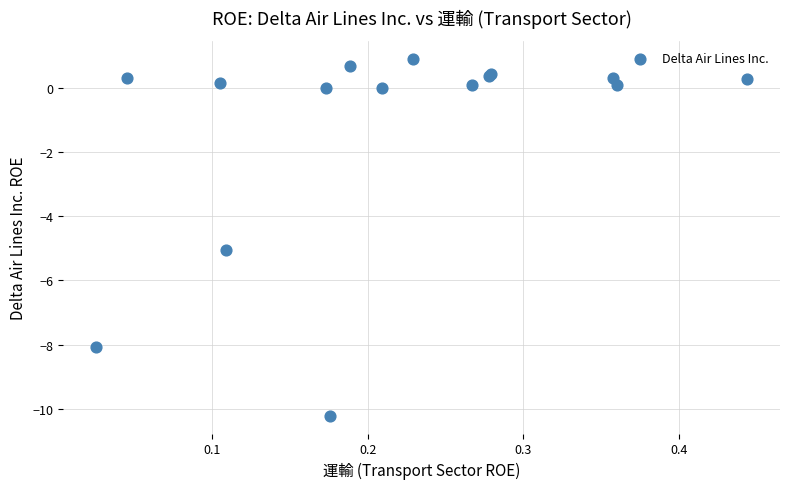

What Y value in the scatter plot is closest to -4?

-5.0